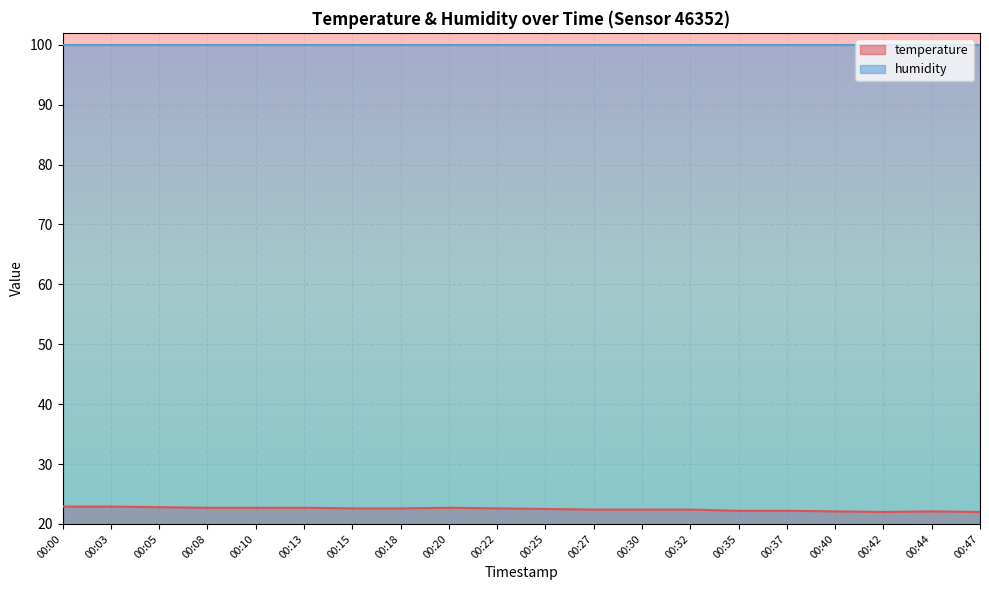

List the labels in order of value, smallest first.

00:42, 00:47, 00:40, 00:44, 00:35, 00:37, 00:27, 00:30, 00:32, 00:25, 00:15, 00:18, 00:22, 00:08, 00:10, 00:13, 00:20, 00:05, 00:00, 00:03